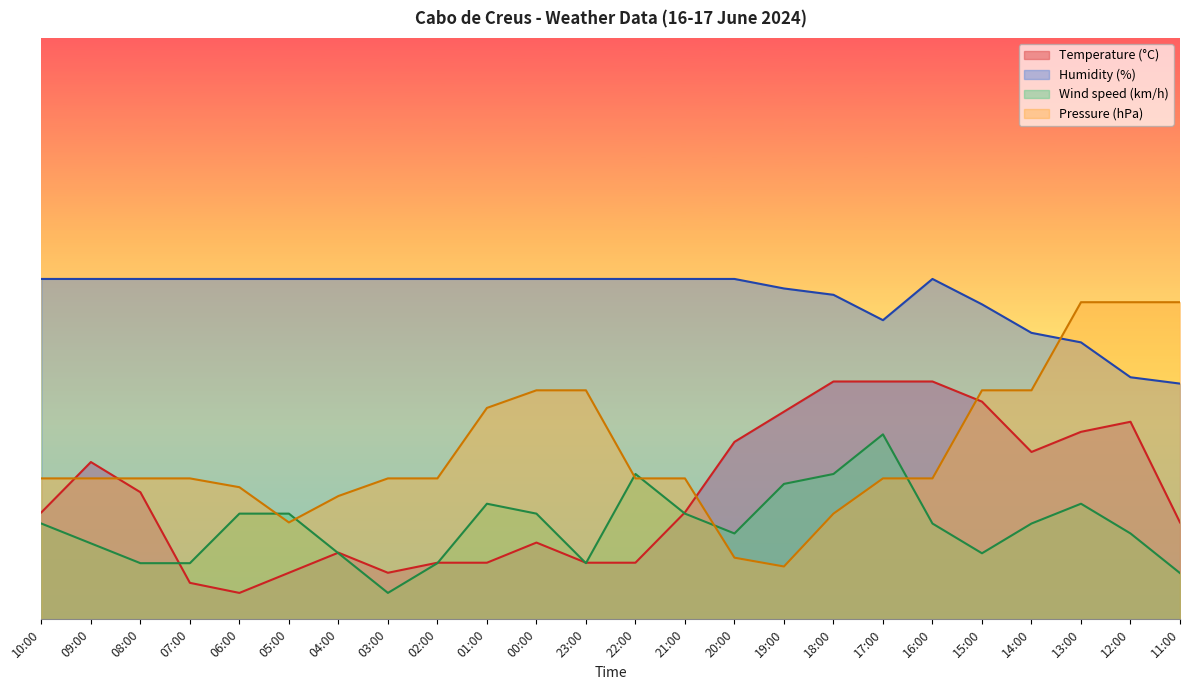

What is the lowest value of the Wind speed (km/h) series?

5.0